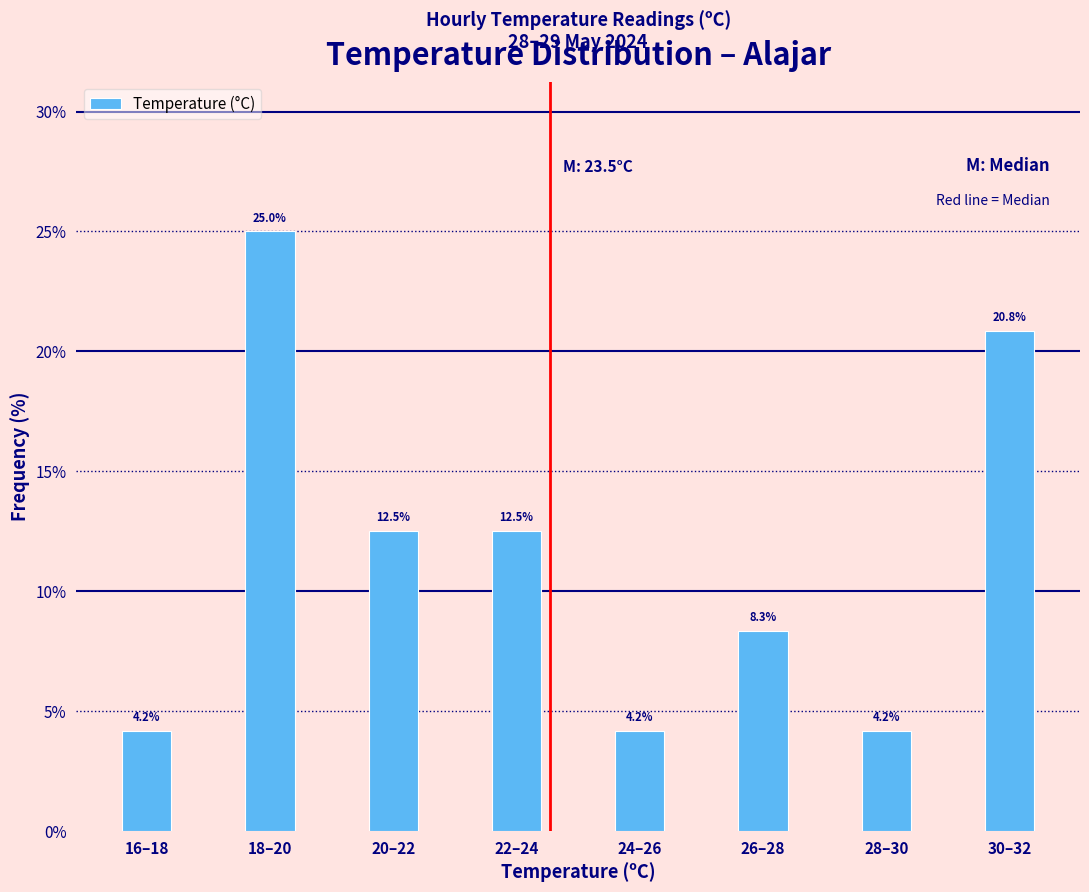

Reading left to right, extract all data points from this chart.

16–18=4.2	18–20=25.0	20–22=12.5	22–24=12.5	24–26=4.2	26–28=8.3	28–30=4.2	30–32=20.8